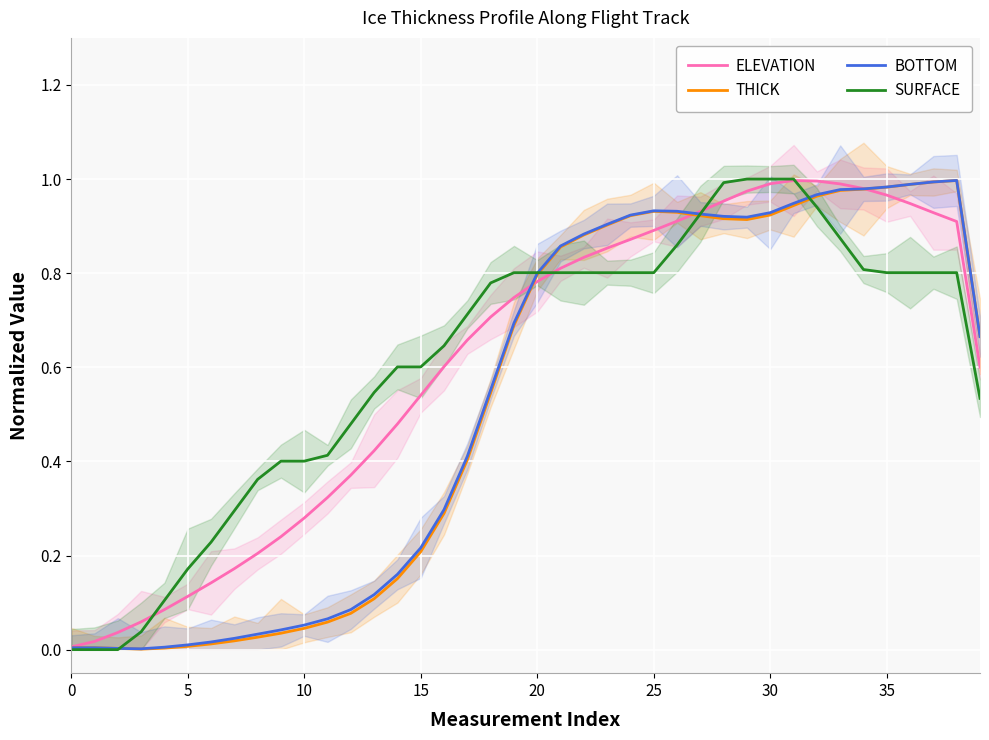

The ELEVATION series shows 0.9 at 25. True or false?

True